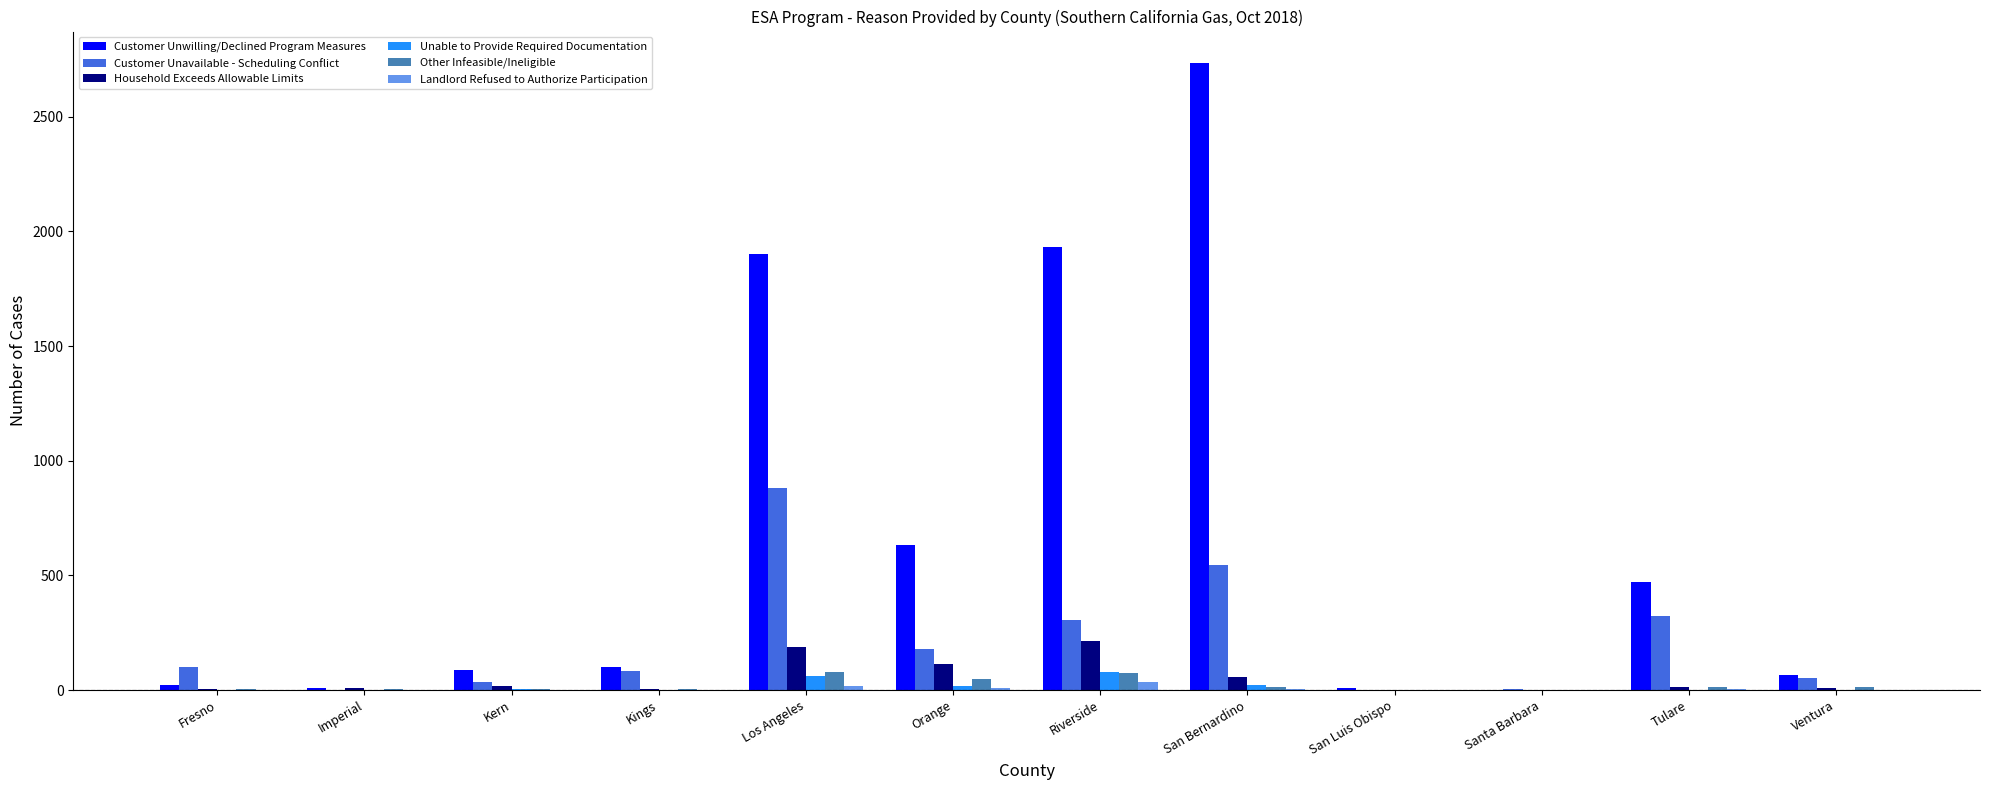

Are the bars grouped side by side (vs. stacked)?

Yes